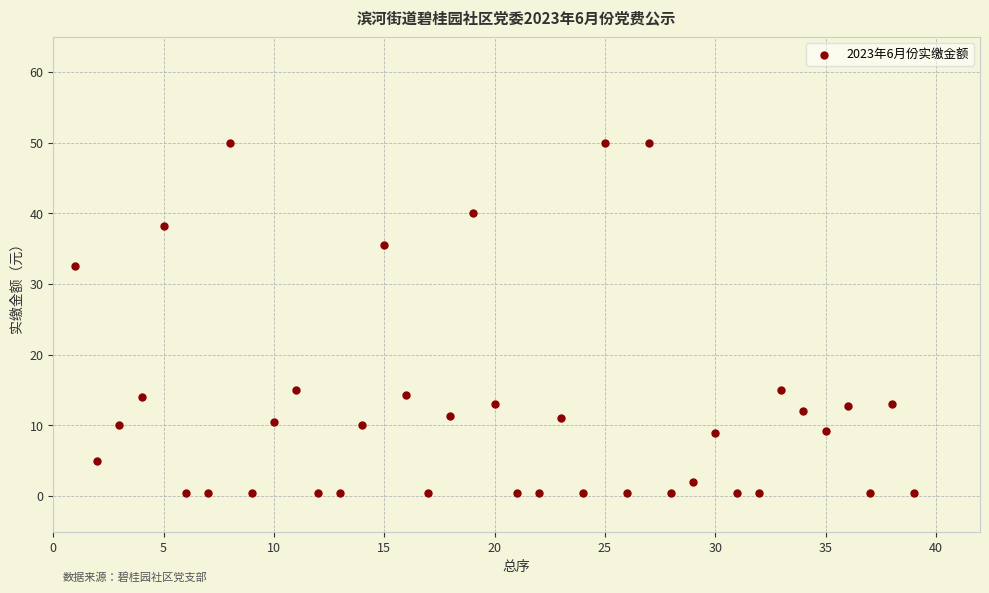

What is the range of X values (max minus min)?

38.0